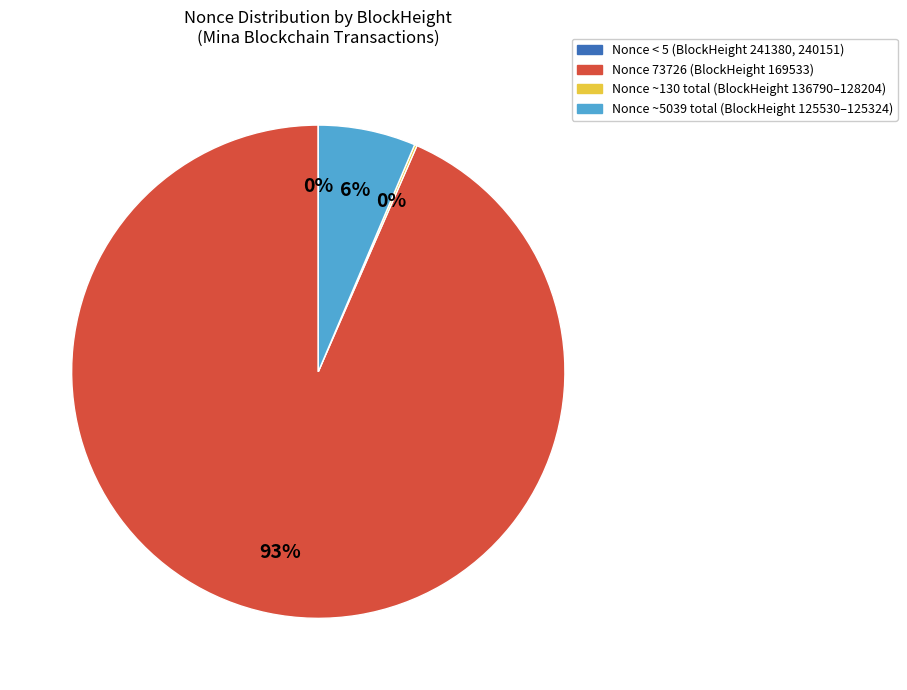

Which slice is the largest?

Nonce 73726 (BlockHeight 169533)